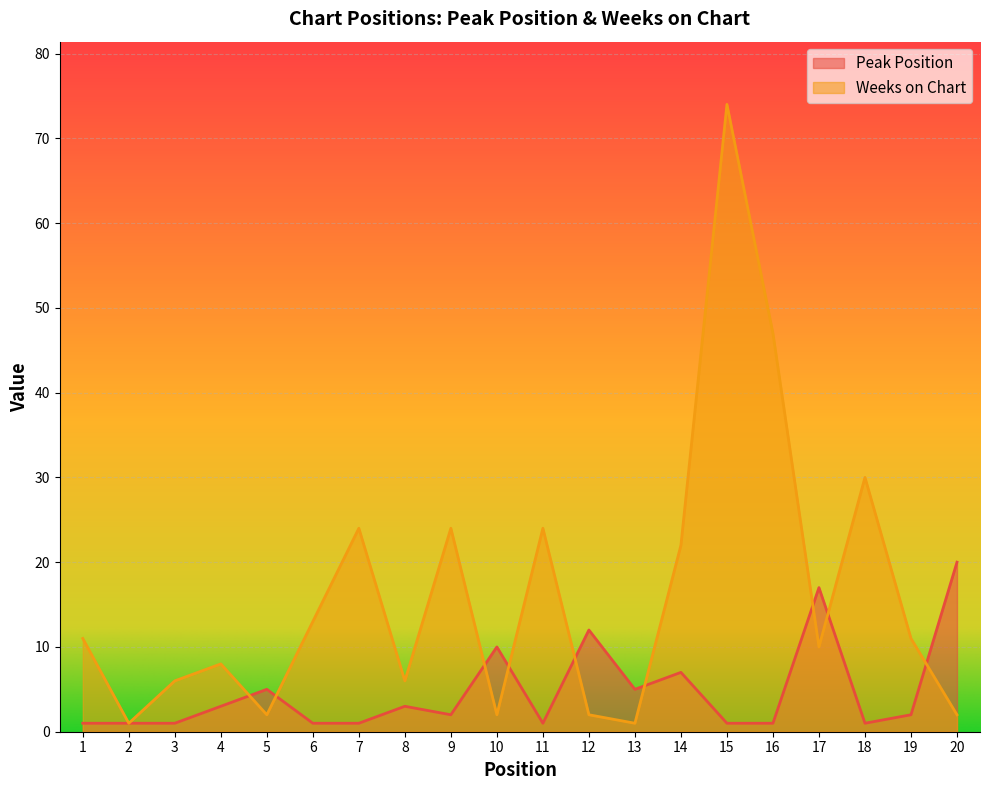

What are all the series names shown in the legend?

Peak Position, Weeks on Chart